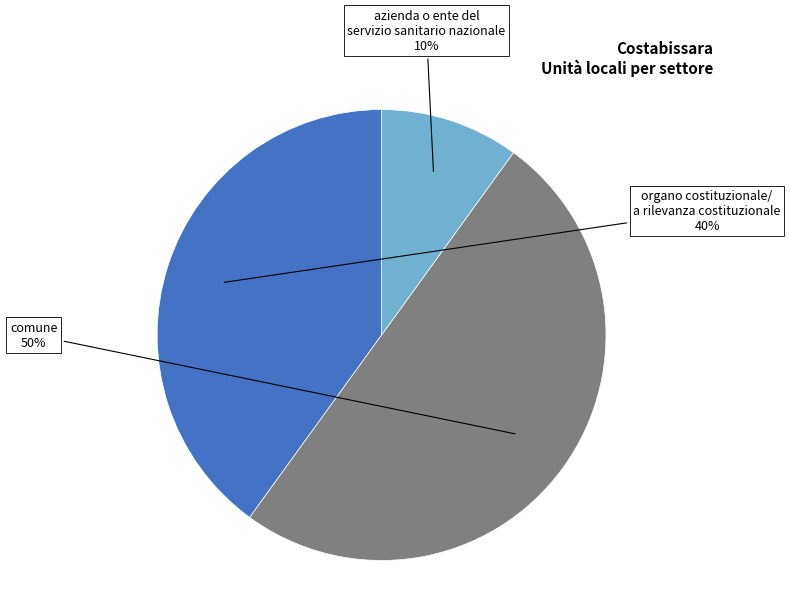

How many slices are in this pie chart?

3